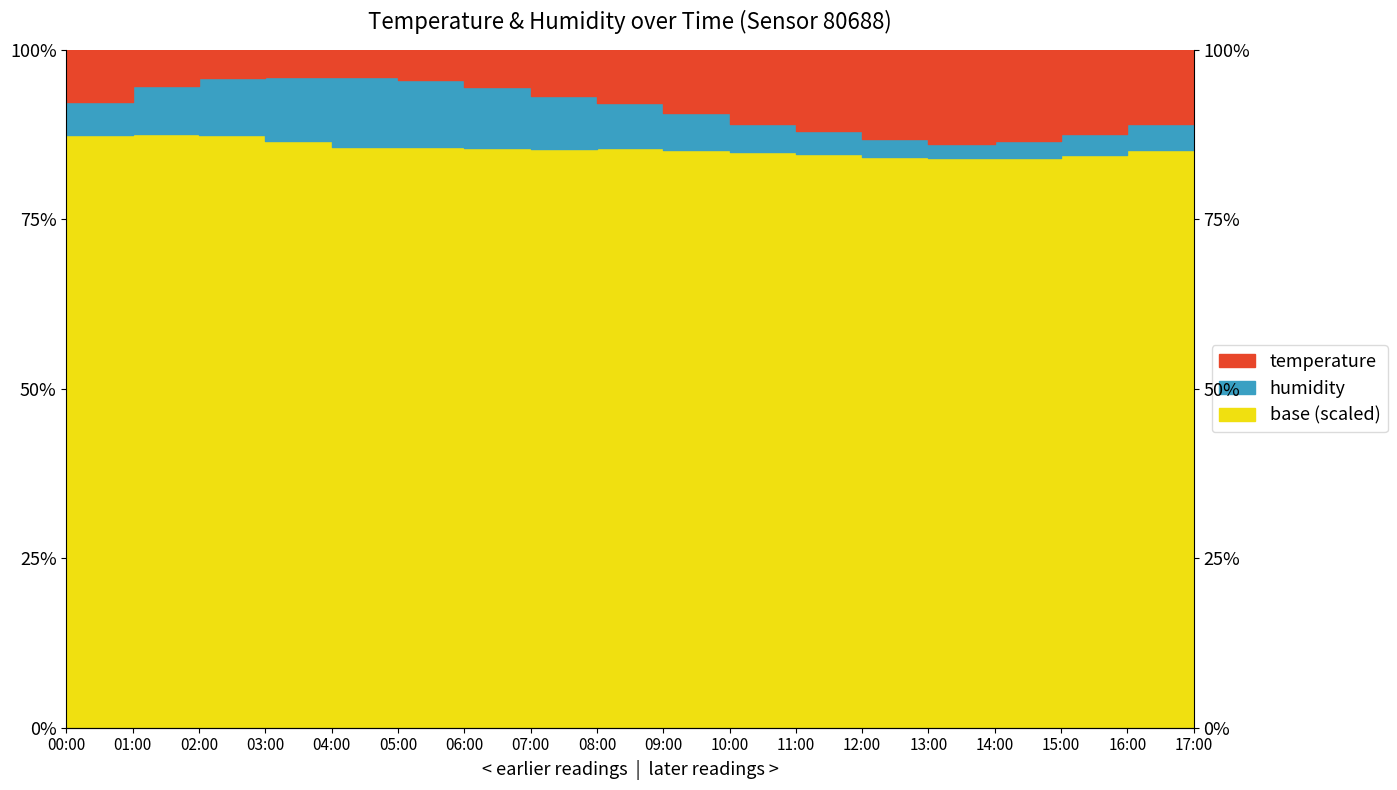

How many interior local valleys (lower than both neighbors) does the data have?

1